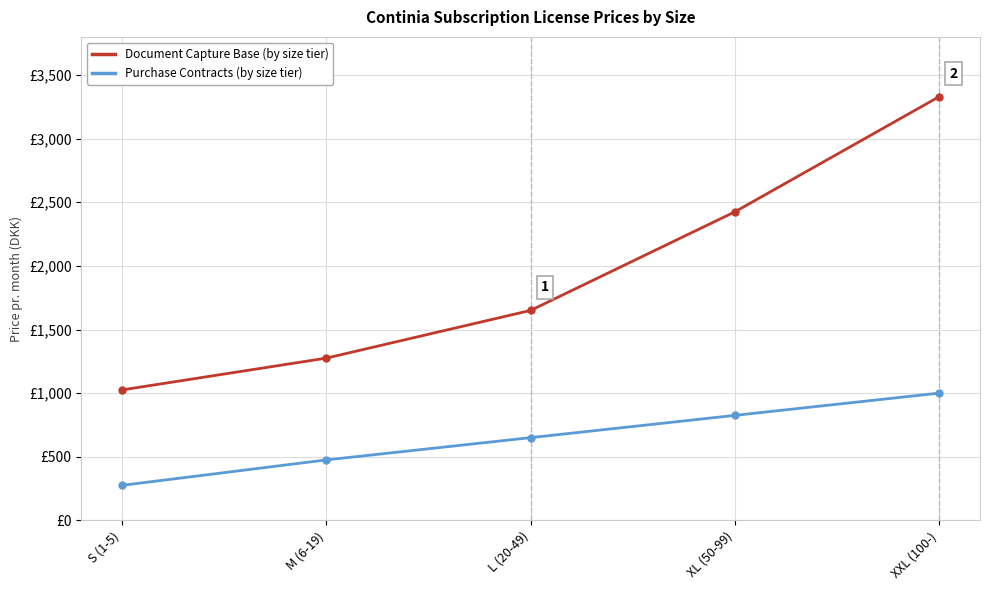

Is this an area chart (filled region under the line)?

No